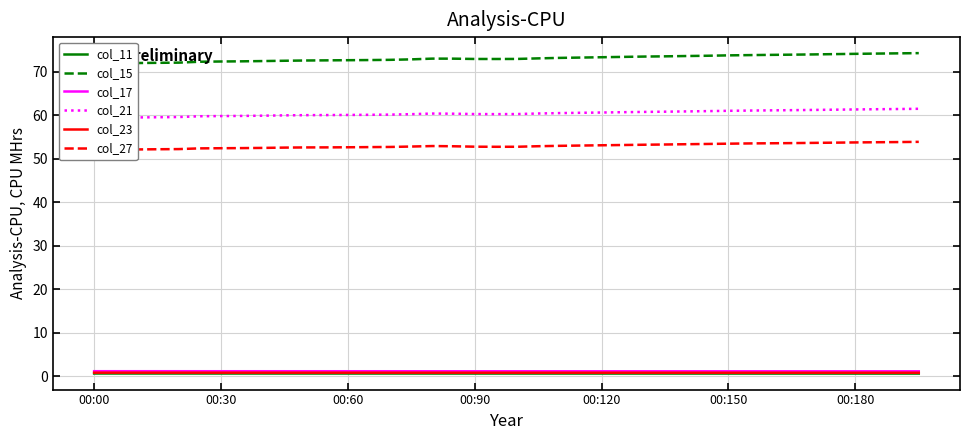

Which series has the largest range (max minus min)?

col_15